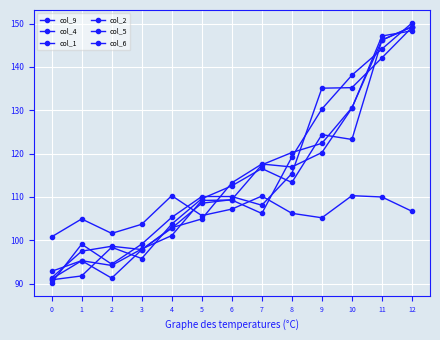

How many times do col_9 and col_1 cross each other?

3